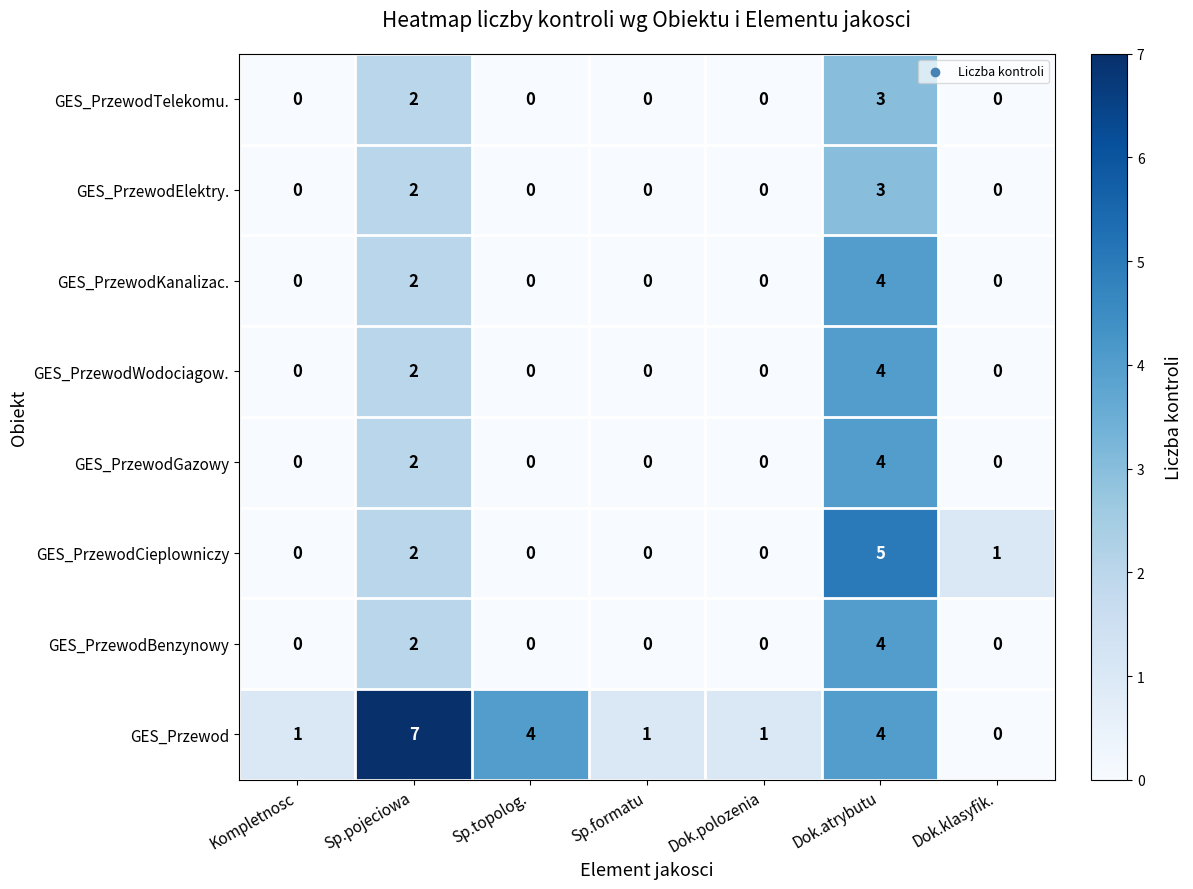

Which series has the widest spread of values?

GES_Przewod